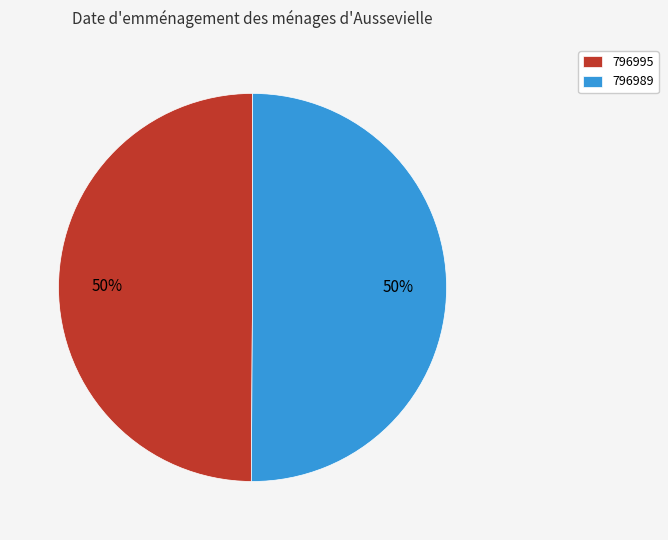

True or false: 796989 accounts for 50% of the total.

True